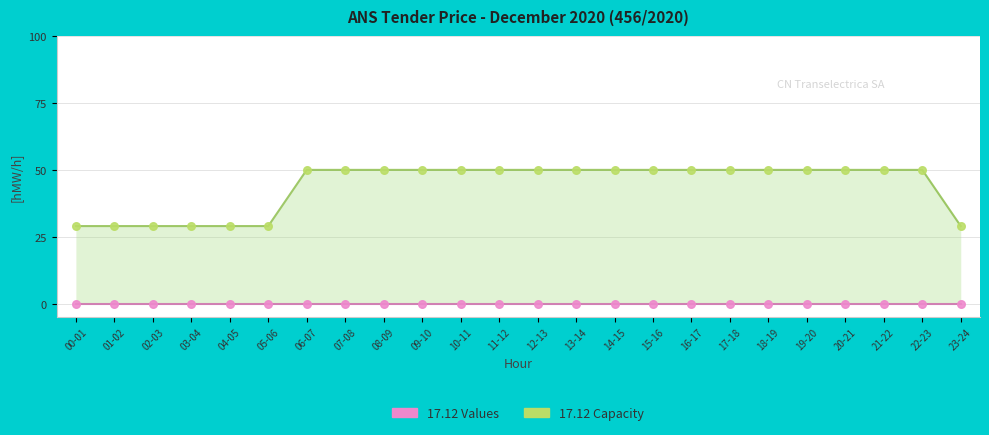

Which has a higher value, 22-23 or 21-22?

22-23